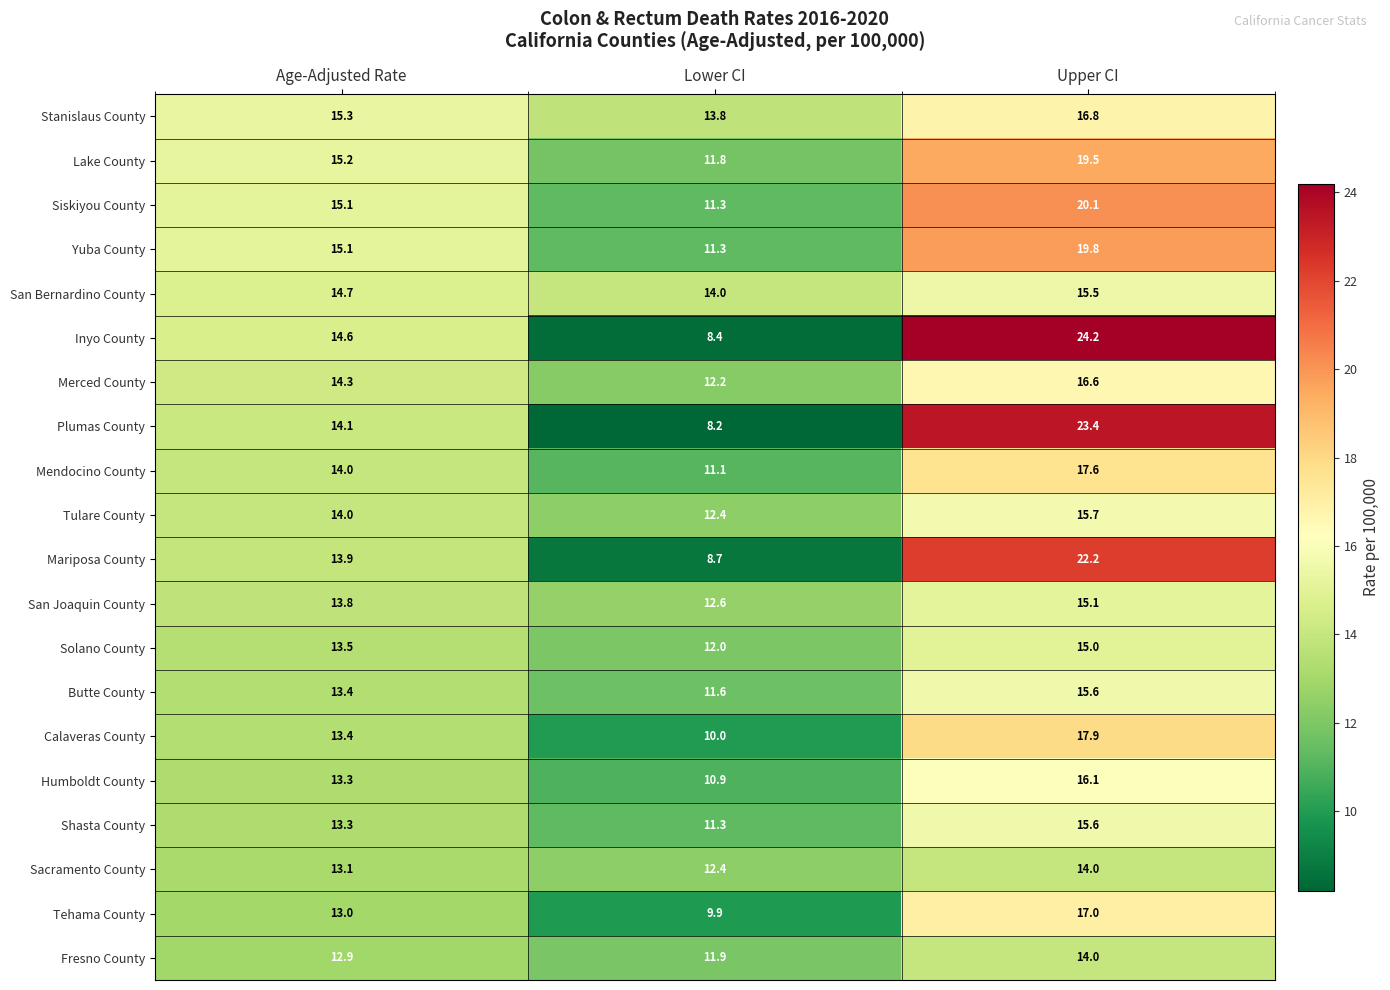

Where is San Joaquin County nearest to the value 13?

Lower CI